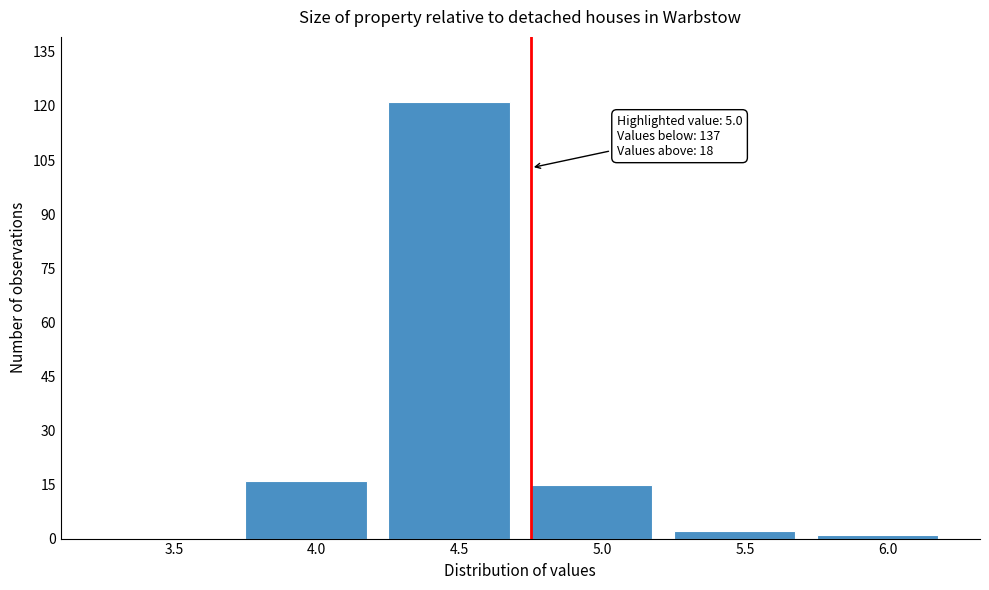

Reading left to right, what are all the values shown in this chart?

3.5=0	4.0=16	4.5=121	5.0=15	5.5=2	6.0=1